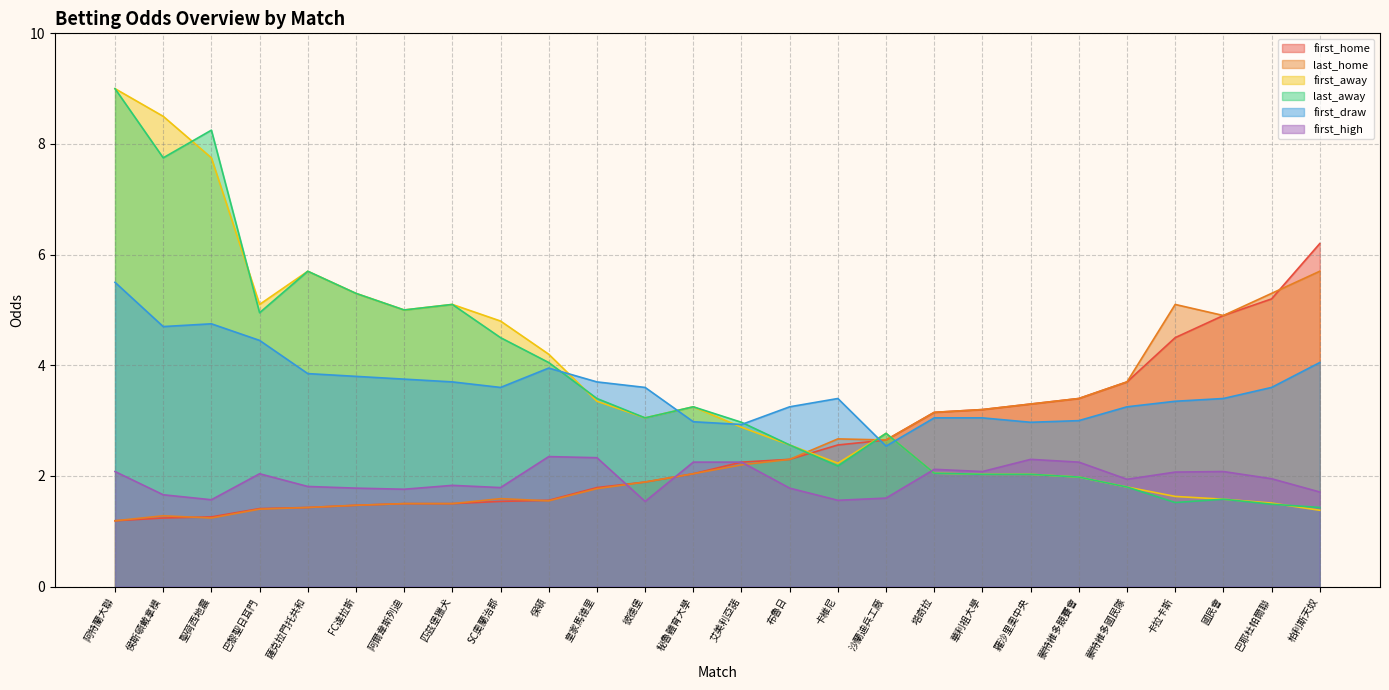

Reading left to right, transcribe all the data shown in this chart.

first_home: 卡維尼=2.6	巴黎聖日耳門=1.4	保頓=1.6	羅沙里奧中央=3.3	卡拉卡斯=4.5	國民會=4.9	蒙特維多競賽會=3.4	匹茲堡獵犬=1.5	阿特蘭大聯=1.2	塔奇拉=3.1	蒙特維多國民隊=3.7	華利祖大學=3.2	柏利斯天奴=6.2	侯斯頓戴拿模=1.2	巴耶杜帕爾聯=5.2	艾美利亞諾=2.2	FC達拉斯=1.5	秘魯體育大學=2.0	阿爾韋斯列迪=1.5	聖荷西地震=1.3	SC奧蘭治郡=1.5	薩克拉門托共和=1.4	布魯日=2.3	沙蘭迪兵工廠=2.6	皇家馬德里=1.8	彼德堡=1.9
last_home: 卡維尼=2.7	巴黎聖日耳門=1.4	保頓=1.6	羅沙里奧中央=3.3	卡拉卡斯=5.1	國民會=4.9	蒙特維多競賽會=3.4	匹茲堡獵犬=1.5	阿特蘭大聯=1.2	塔奇拉=3.1	蒙特維多國民隊=3.7	華利祖大學=3.2	柏利斯天奴=5.7	侯斯頓戴拿模=1.3	巴耶杜帕爾聯=5.3	艾美利亞諾=2.2	FC達拉斯=1.5	秘魯體育大學=2.0	阿爾韋斯列迪=1.5	聖荷西地震=1.2	SC奧蘭治郡=1.6	薩克拉門托共和=1.4	布魯日=2.3	沙蘭迪兵工廠=2.6	皇家馬德里=1.8	彼德堡=1.9
first_away: 卡維尼=2.2	巴黎聖日耳門=5.1	保頓=4.2	羅沙里奧中央=2.0	卡拉卡斯=1.6	國民會=1.6	蒙特維多競賽會=2.0	匹茲堡獵犬=5.1	阿特蘭大聯=9.0	塔奇拉=2.0	蒙特維多國民隊=1.8	華利祖大學=2.0	柏利斯天奴=1.4	侯斯頓戴拿模=8.5	巴耶杜帕爾聯=1.5	艾美利亞諾=2.9	FC達拉斯=5.3	秘魯體育大學=3.2	阿爾韋斯列迪=5.0	聖荷西地震=7.8	SC奧蘭治郡=4.8	薩克拉門托共和=5.7	布魯日=2.6	沙蘭迪兵工廠=2.8	皇家馬德里=3.4	彼德堡=3.0
last_away: 卡維尼=2.2	巴黎聖日耳門=5.0	保頓=4.0	羅沙里奧中央=2.0	卡拉卡斯=1.5	國民會=1.6	蒙特維多競賽會=2.0	匹茲堡獵犬=5.1	阿特蘭大聯=9.0	塔奇拉=2.0	蒙特維多國民隊=1.8	華利祖大學=2.0	柏利斯天奴=1.4	侯斯頓戴拿模=7.8	巴耶杜帕爾聯=1.5	艾美利亞諾=3.0	FC達拉斯=5.3	秘魯體育大學=3.2	阿爾韋斯列迪=5.0	聖荷西地震=8.2	SC奧蘭治郡=4.5	薩克拉門托共和=5.7	布魯日=2.6	沙蘭迪兵工廠=2.8	皇家馬德里=3.4	彼德堡=3.0
first_draw: 卡維尼=3.4	巴黎聖日耳門=4.5	保頓=4.0	羅沙里奧中央=3.0	卡拉卡斯=3.4	國民會=3.4	蒙特維多競賽會=3.0	匹茲堡獵犬=3.7	阿特蘭大聯=5.5	塔奇拉=3.0	蒙特維多國民隊=3.2	華利祖大學=3.0	柏利斯天奴=4.0	侯斯頓戴拿模=4.7	巴耶杜帕爾聯=3.6	艾美利亞諾=2.9	FC達拉斯=3.8	秘魯體育大學=3.0	阿爾韋斯列迪=3.8	聖荷西地震=4.8	SC奧蘭治郡=3.6	薩克拉門托共和=3.9	布魯日=3.2	沙蘭迪兵工廠=2.5	皇家馬德里=3.7	彼德堡=3.6
first_high: 卡維尼=1.6	巴黎聖日耳門=2.0	保頓=2.4	羅沙里奧中央=2.3	卡拉卡斯=2.1	國民會=2.1	蒙特維多競賽會=2.2	匹茲堡獵犬=1.8	阿特蘭大聯=2.1	塔奇拉=2.1	蒙特維多國民隊=1.9	華利祖大學=2.1	柏利斯天奴=1.7	侯斯頓戴拿模=1.7	巴耶杜帕爾聯=1.9	艾美利亞諾=2.2	FC達拉斯=1.8	秘魯體育大學=2.2	阿爾韋斯列迪=1.8	聖荷西地震=1.6	SC奧蘭治郡=1.8	薩克拉門托共和=1.8	布魯日=1.8	沙蘭迪兵工廠=1.6	皇家馬德里=2.3	彼德堡=1.5